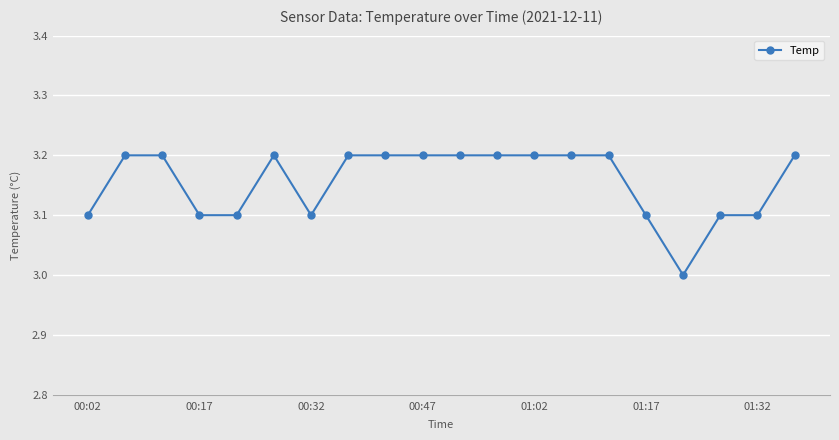

True or false: there are more than 0 points higher than both neighbors.

True